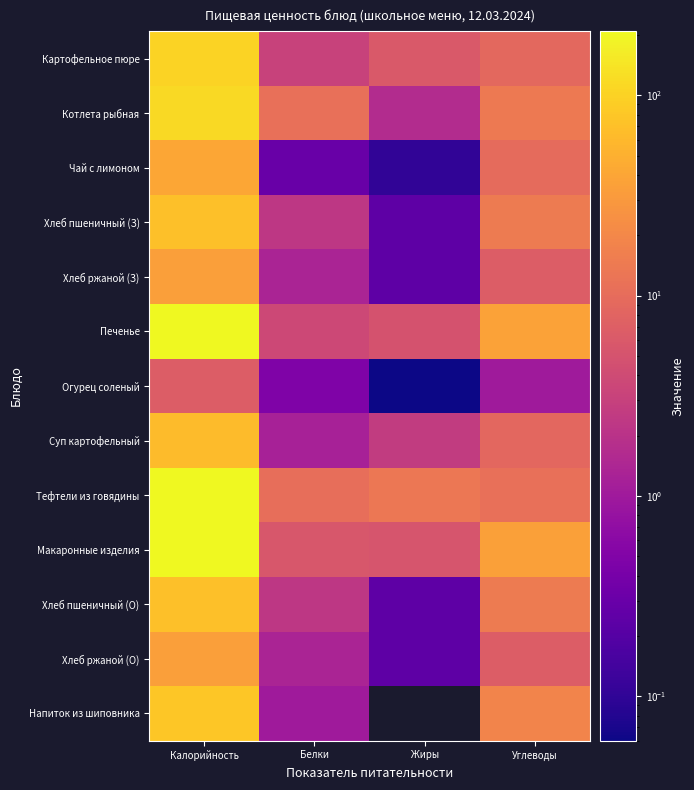

At which category does the chart reach its peak across all series?

Калорийность